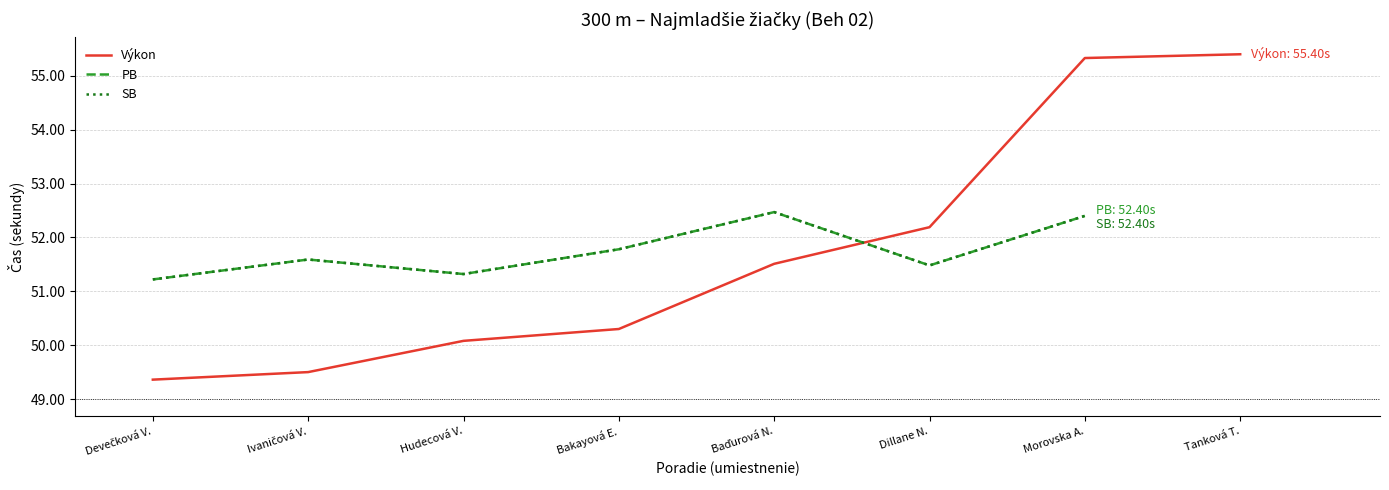

Rank the series by their maximum value, from highest to lowest.

Výkon, PB, SB